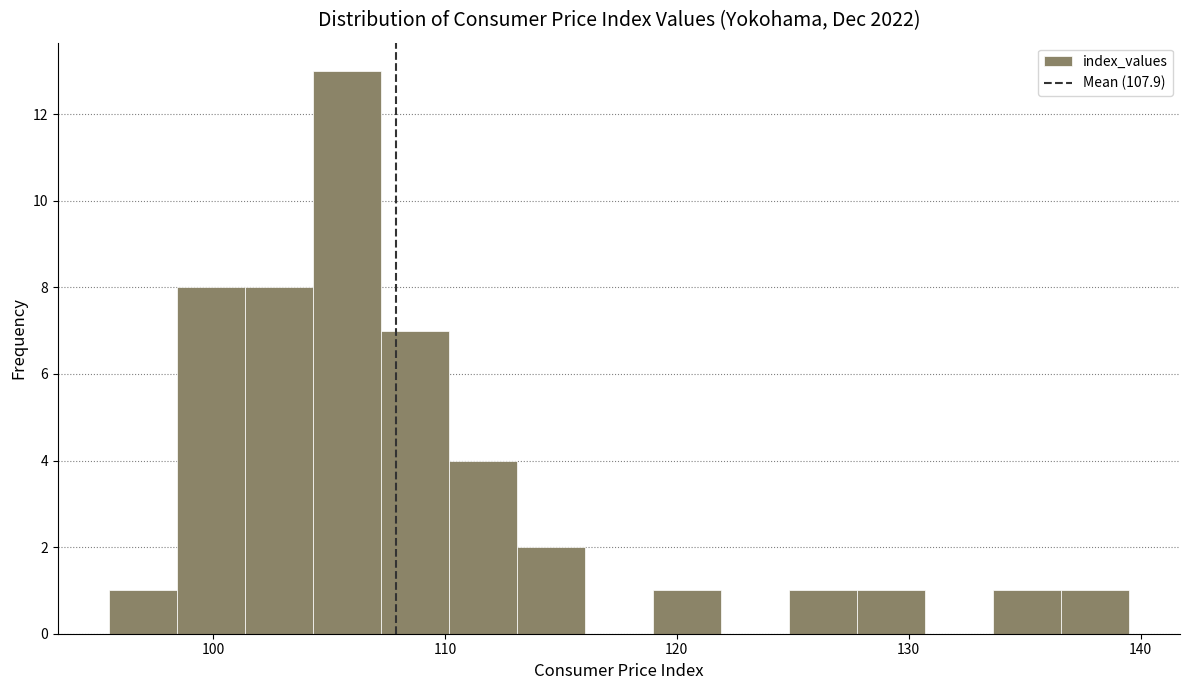

Around what value on the x-axis is the tallest bar? Give the approximate position of its centre, as read against the axis.

106